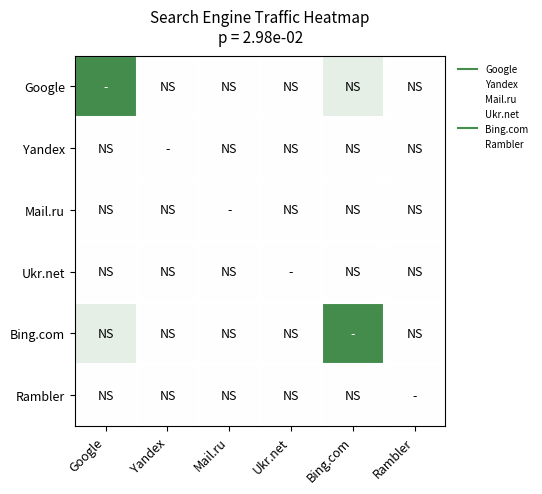

Count the number of data series in this chart.

6